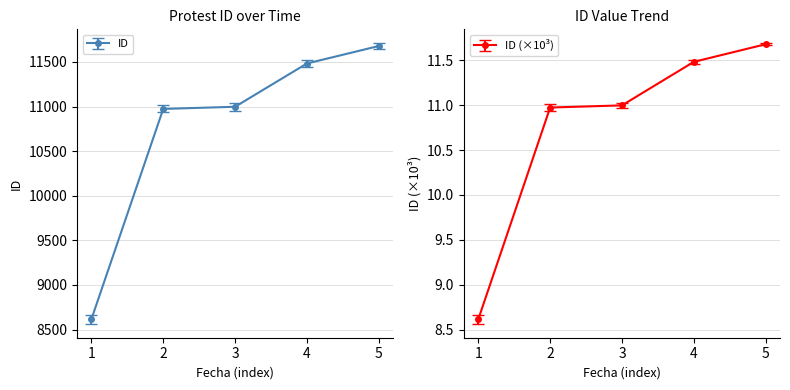

Reading left to right, what are all the values shown in this chart?

8616	10974	10998	11483	11679